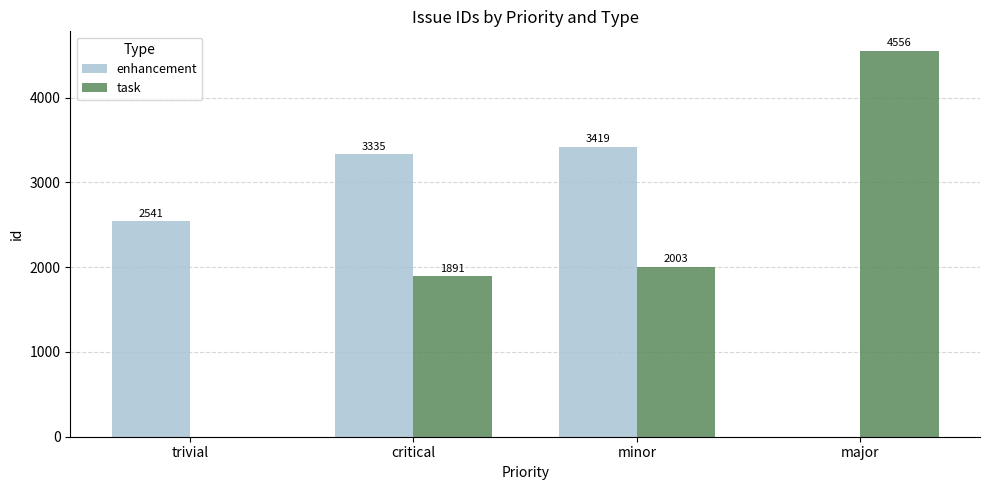

True or false: enhancement has a value of 3419 at minor.

True